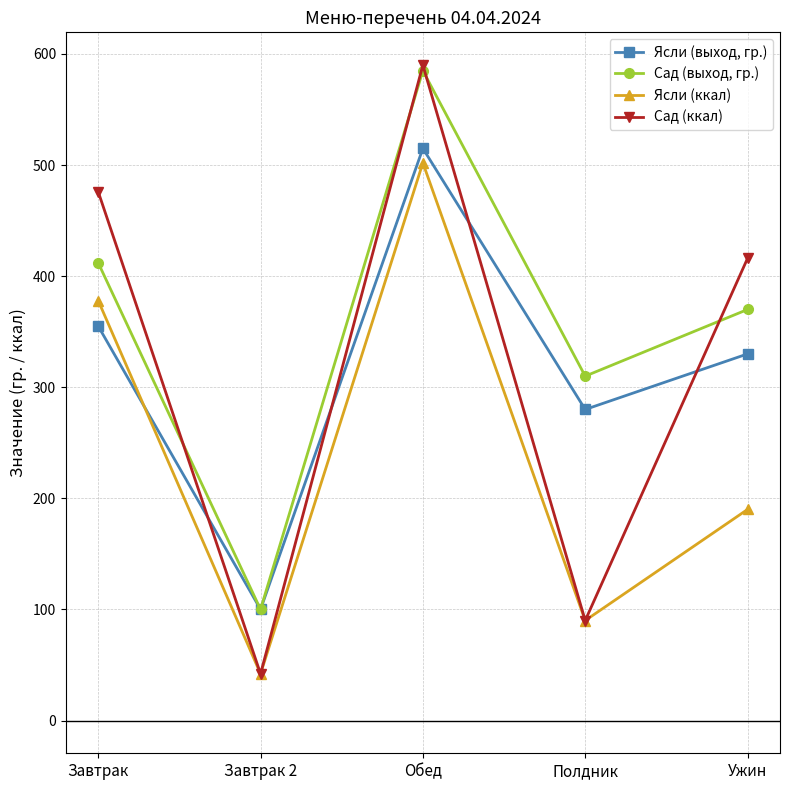

What is the sum of all Ясли (выход, гр.) values?

1580